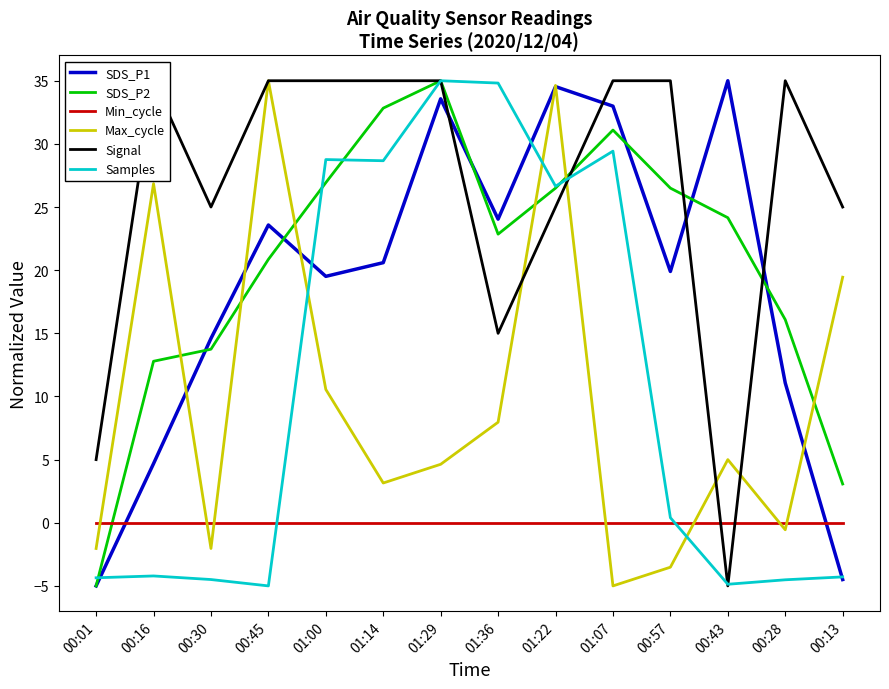

Rank the series at 00:28 from lowest to highest value.

Samples, Max_cycle, Min_cycle, SDS_P1, SDS_P2, Signal